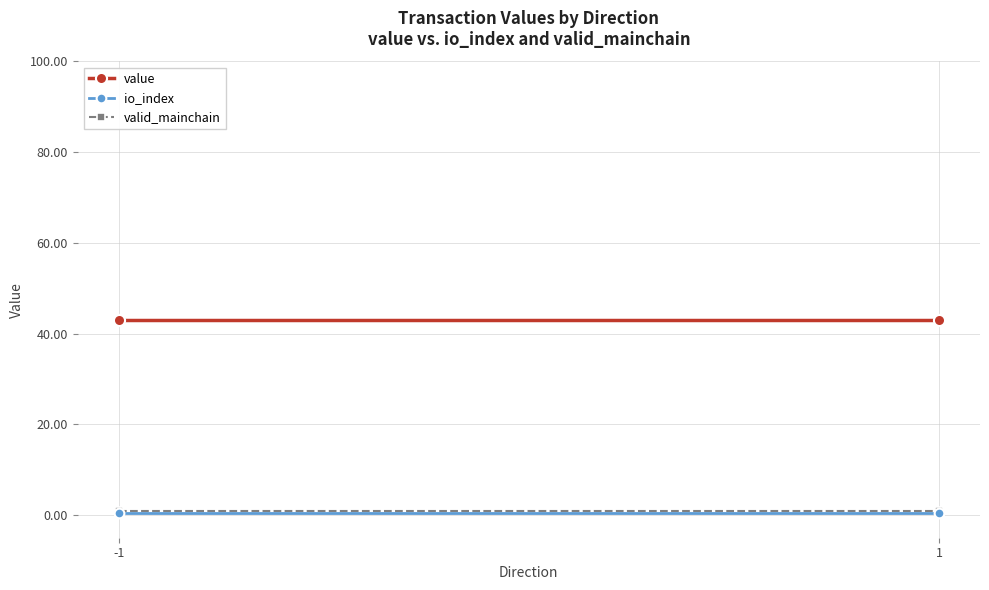

Reading left to right, list all the values displayed in this chart.

value: -1=42.9	1=42.9
io_index: -1=0.5	1=0.5
valid_mainchain: -1=1.0	1=1.0